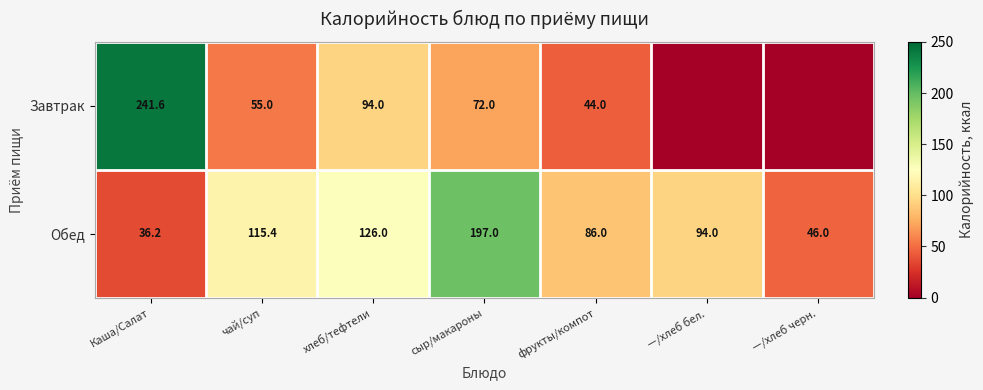

At which category is the sum across all series the highest?

Каша/Салат